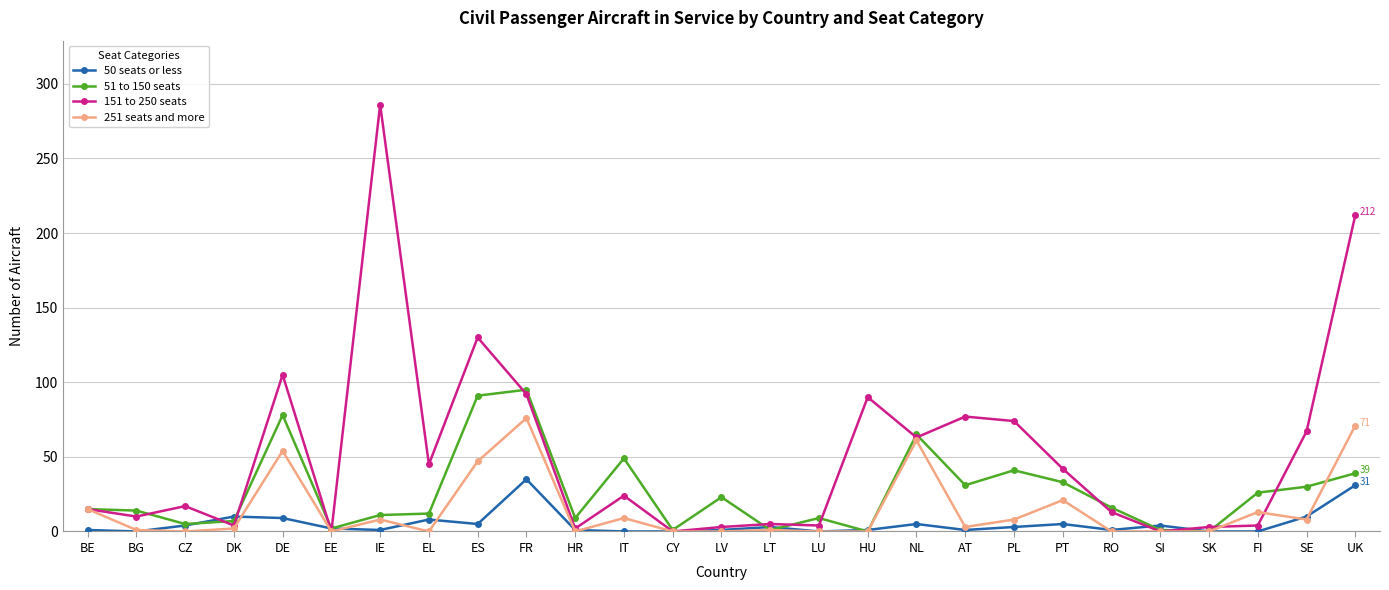

Between NL and SE, which series saw the biggest shift?

251 seats and more